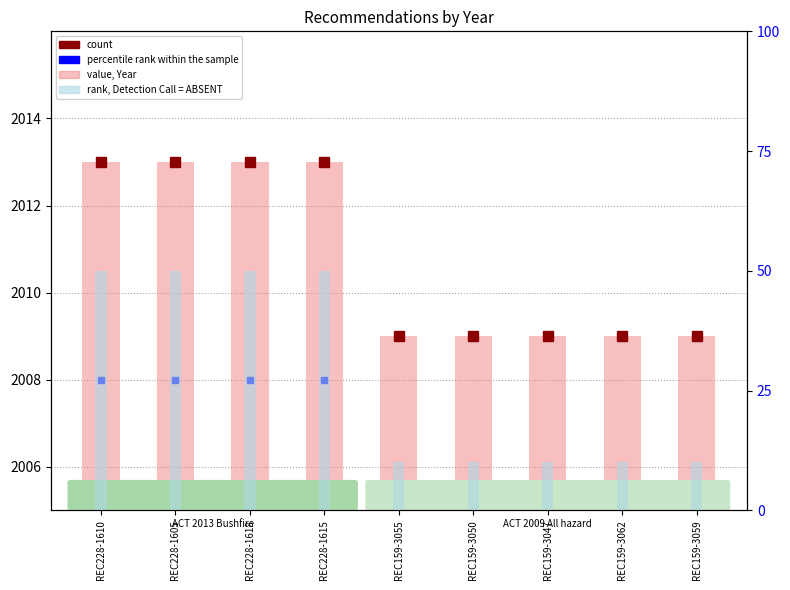

Where is Year (value) nearest to the value 2011?

REC228-1610